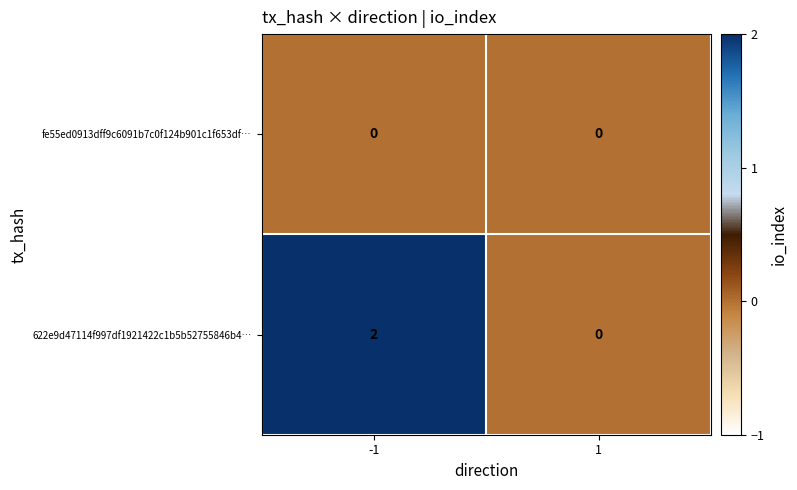

True or false: 622e9d47114f997df1921422c1b5b52755846b4… has a value of 2 at -1.

True